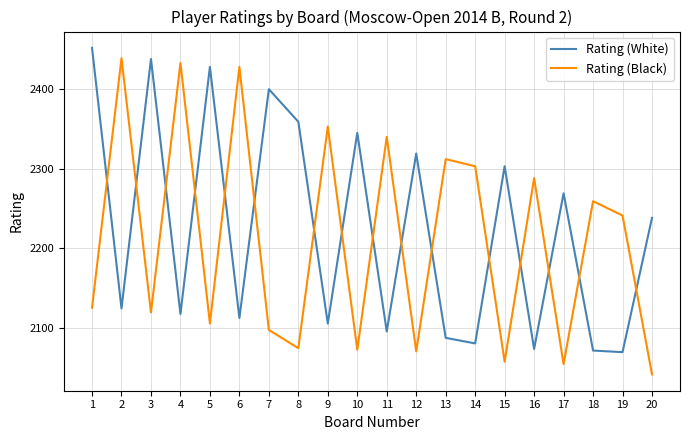

How many lines are shown in the chart?

2